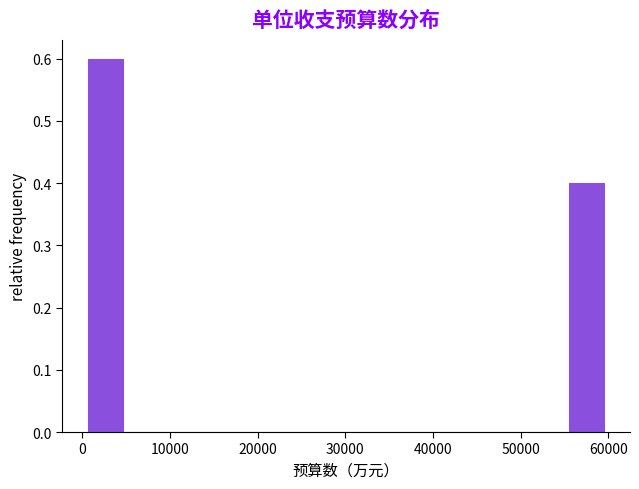

Read against the x-axis, roughly where is the centre of the tallest bar?

3000